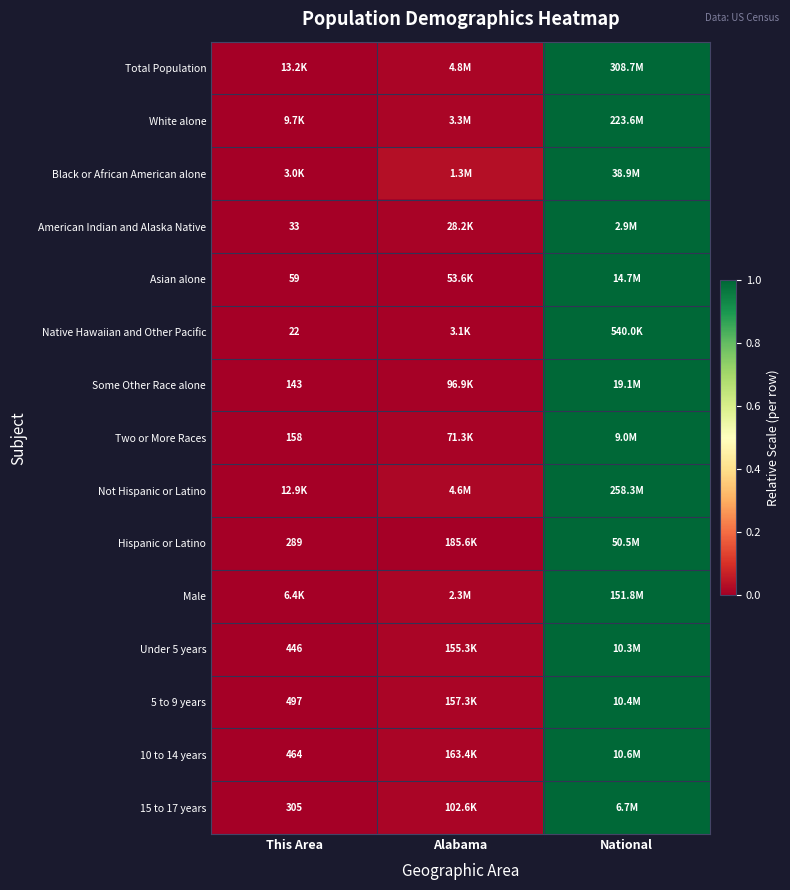

At which category is the sum across all series the highest?

National